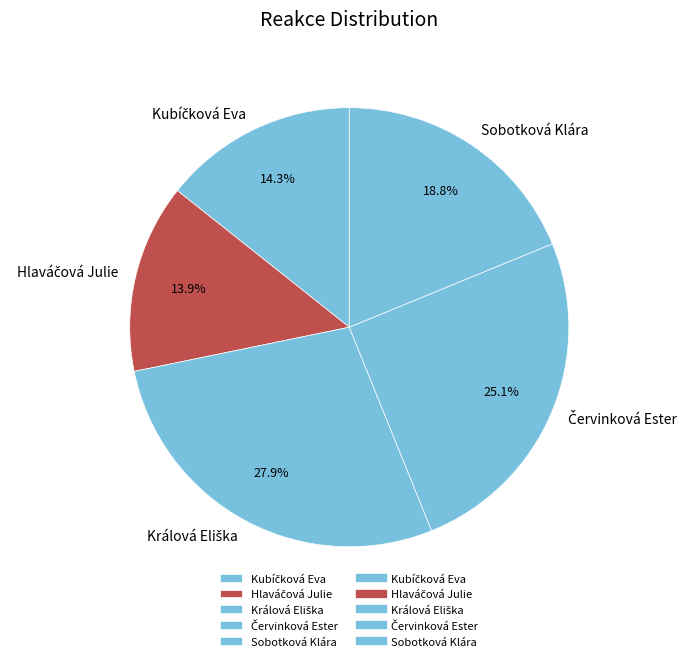

Is there a majority slice in this chart?

No